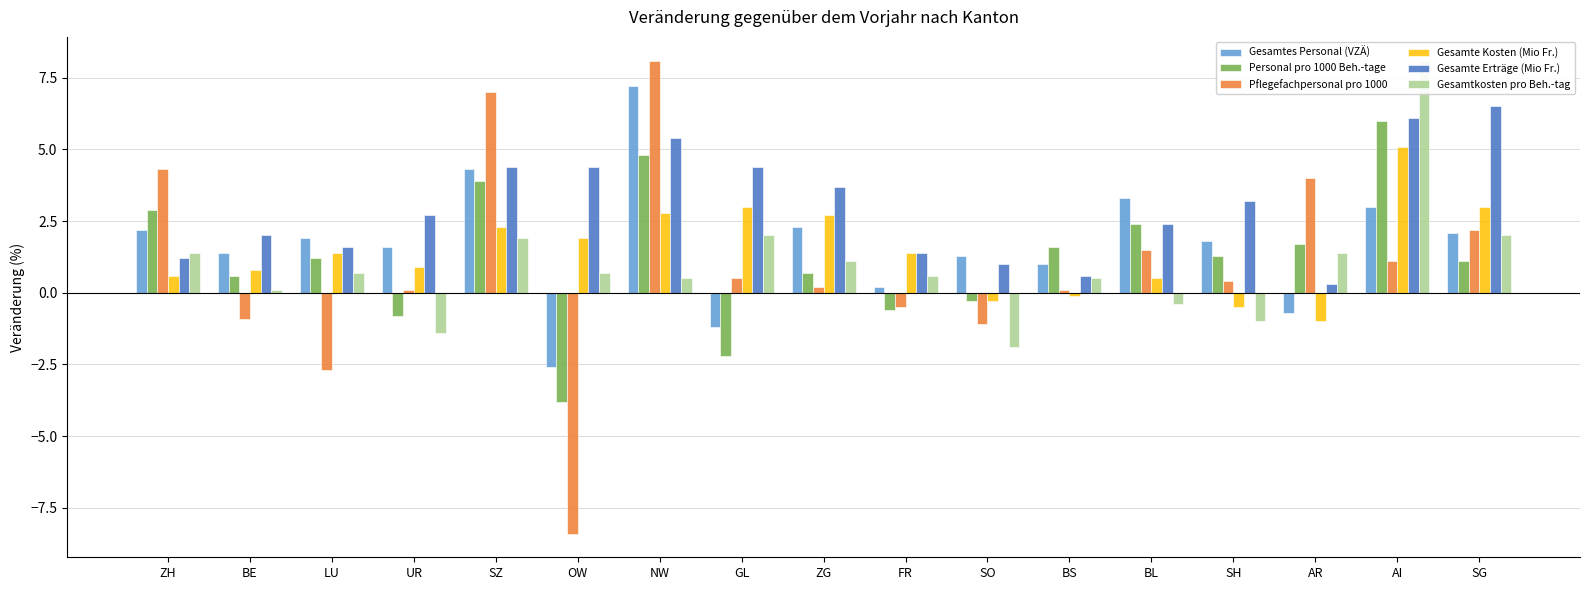

Does the chart contain stacked bars?

No